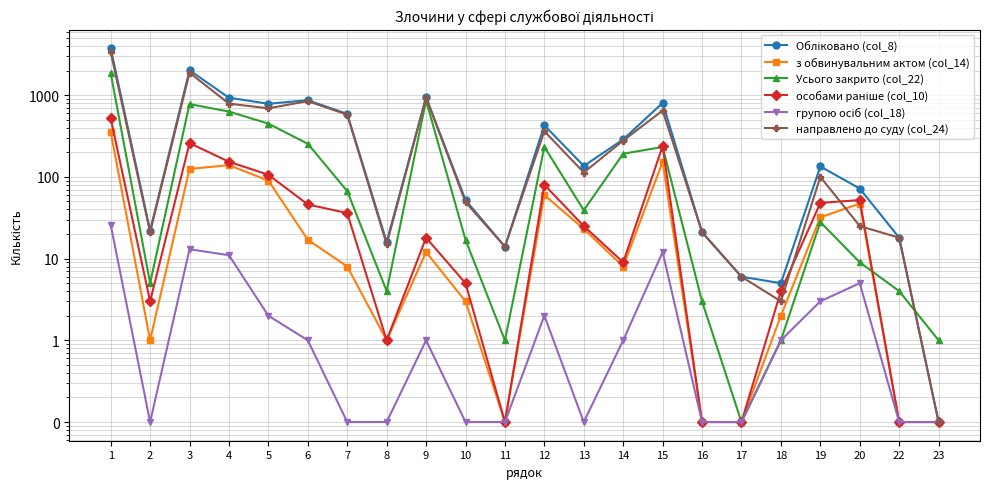

What value does the направлено до суду (col_24) series have at 23?

0.1